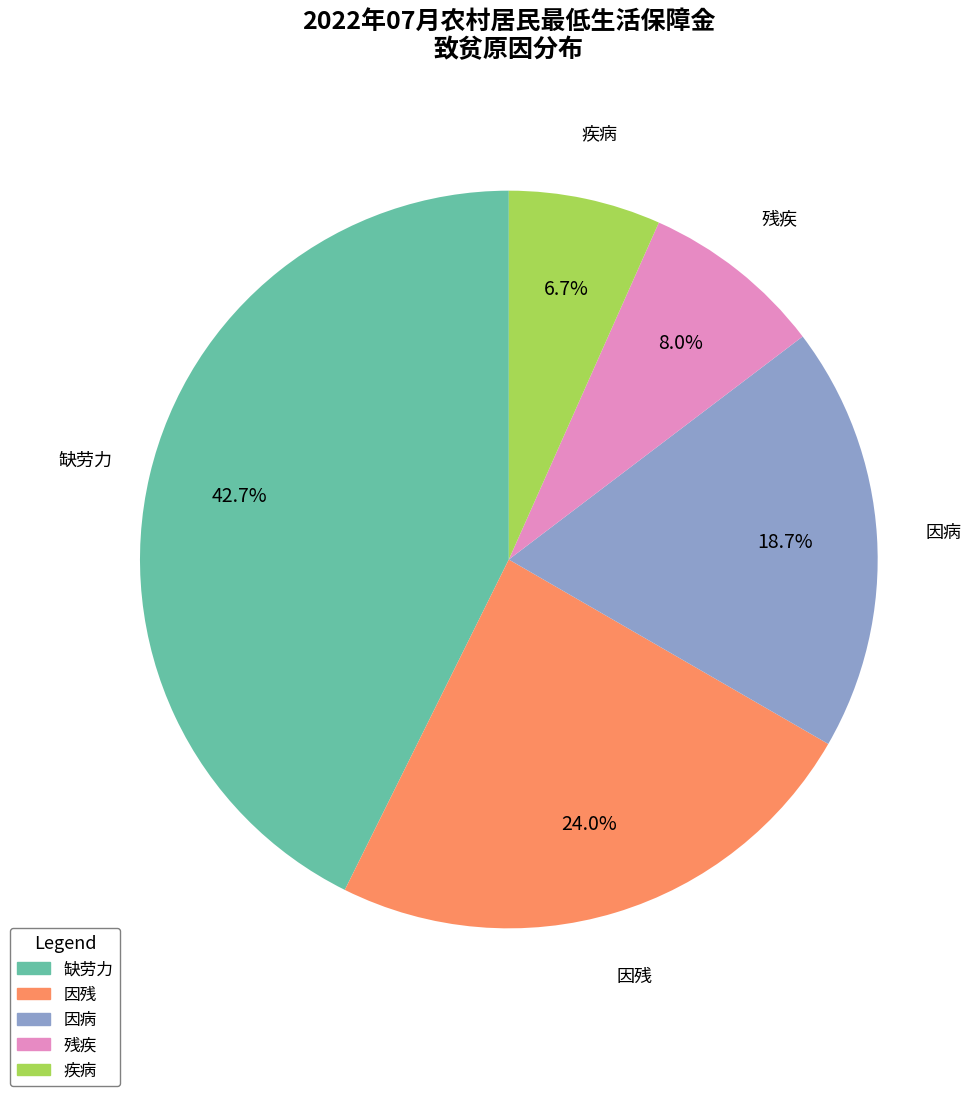

Does 因残 represent more than half of the total?

No